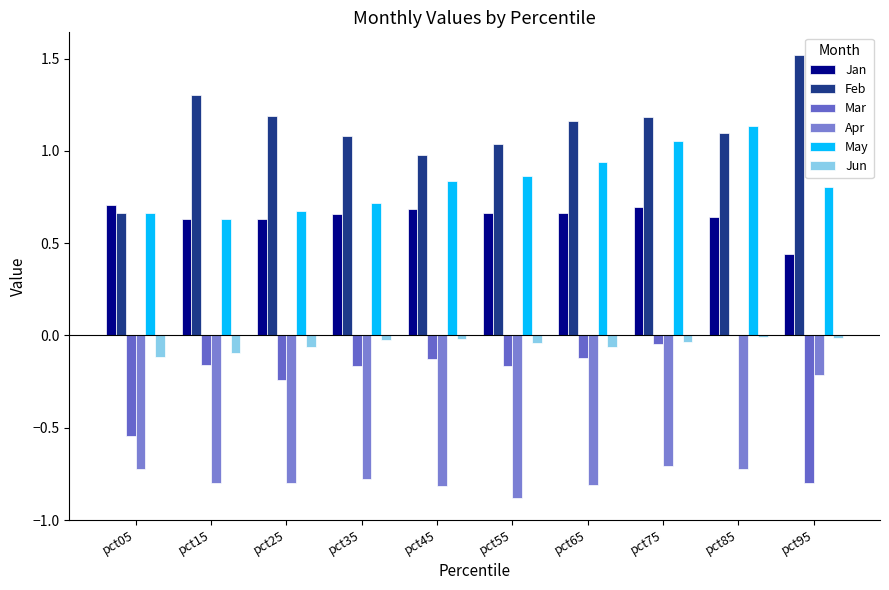

Where is Jan nearest to the value 0?

pct95